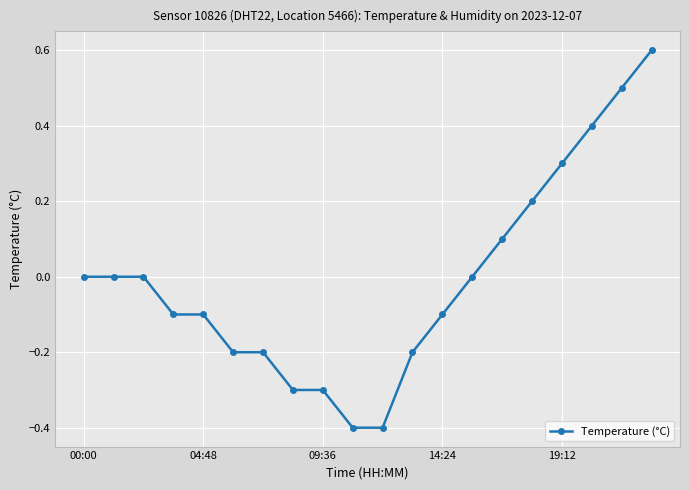

How many series are shown in this chart?

1